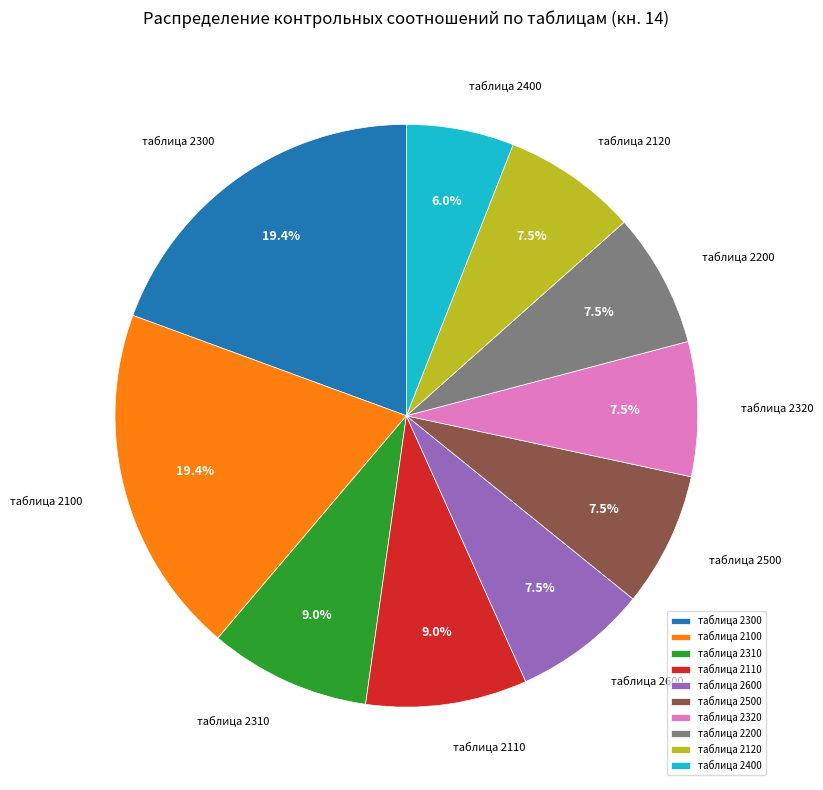

Count the number of slices in the pie.

10